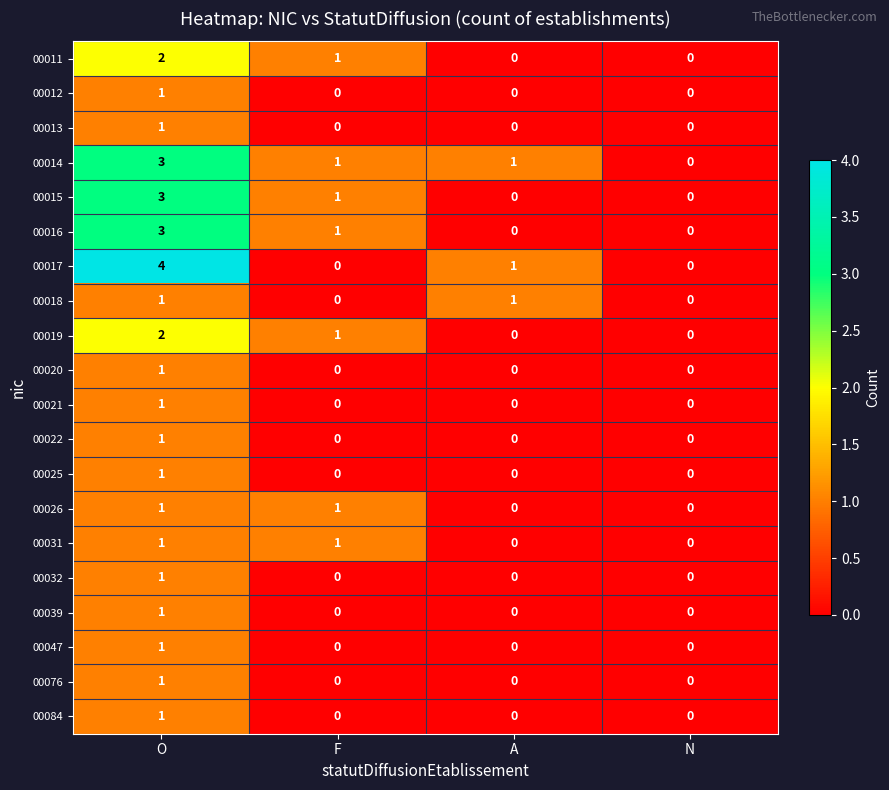

What is the total value across all series at A?

3